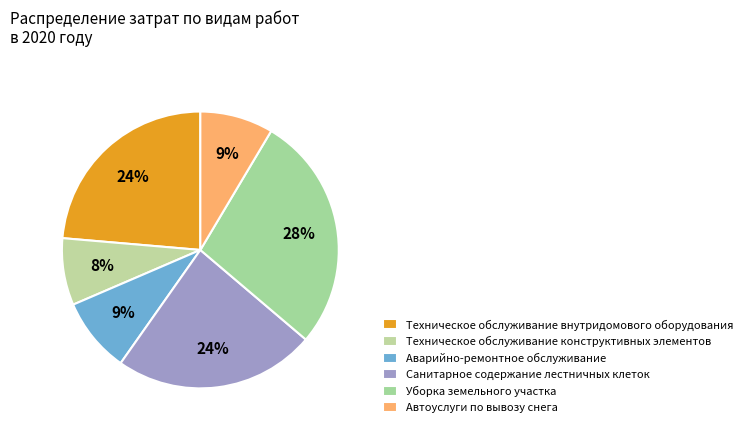

How many slices are in this pie chart?

6